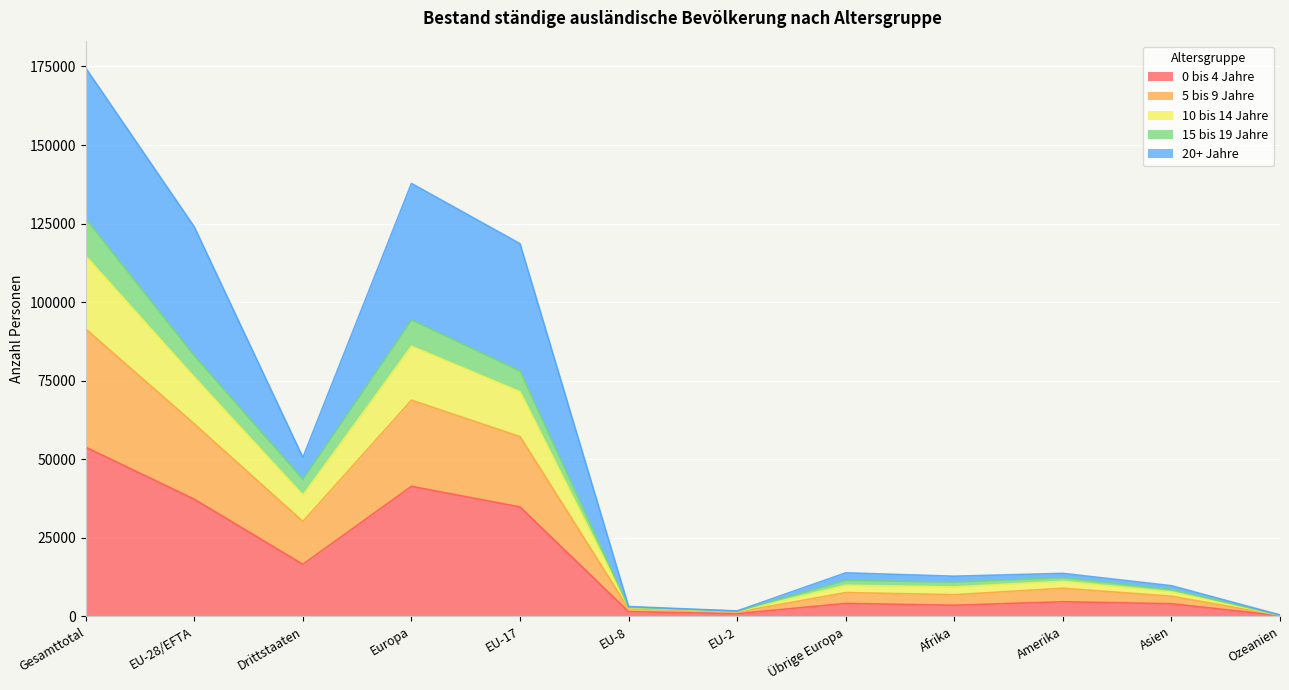

At which category is the sum across all series the highest?

Gesamttotal